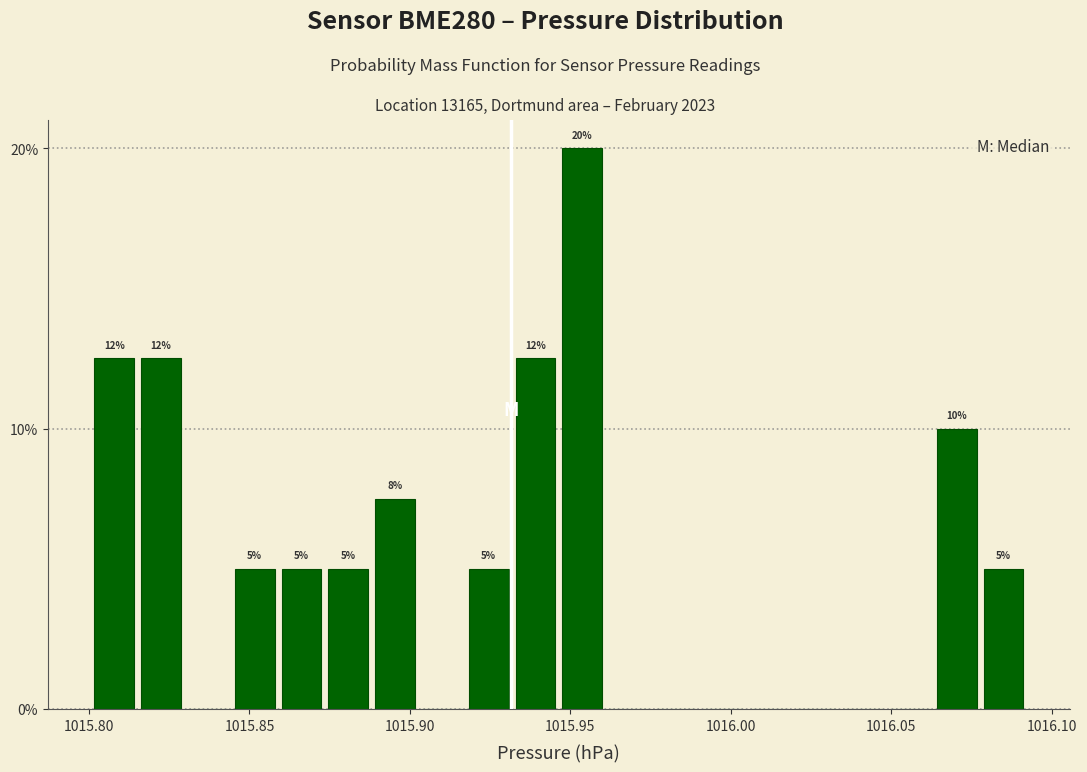

Around what value on the x-axis is the tallest bar? Give the approximate position of its centre, as read against the axis.

1015.955